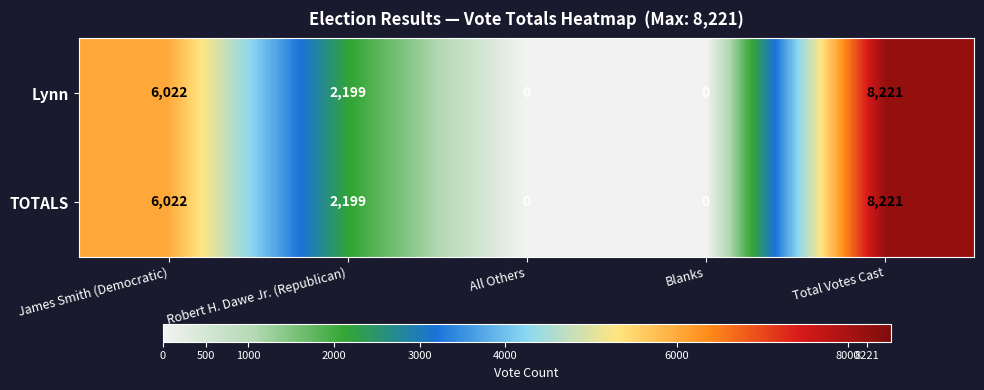

True or false: Lynn has a value of 6022 at James Smith (Democratic).

True